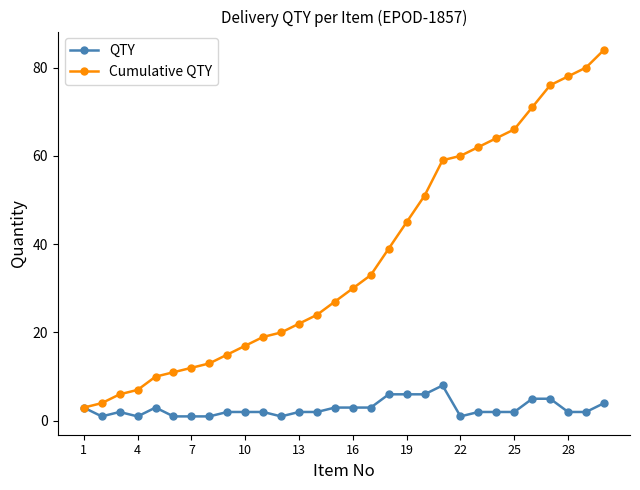

Which series has the largest total across all categories?

Cumulative QTY